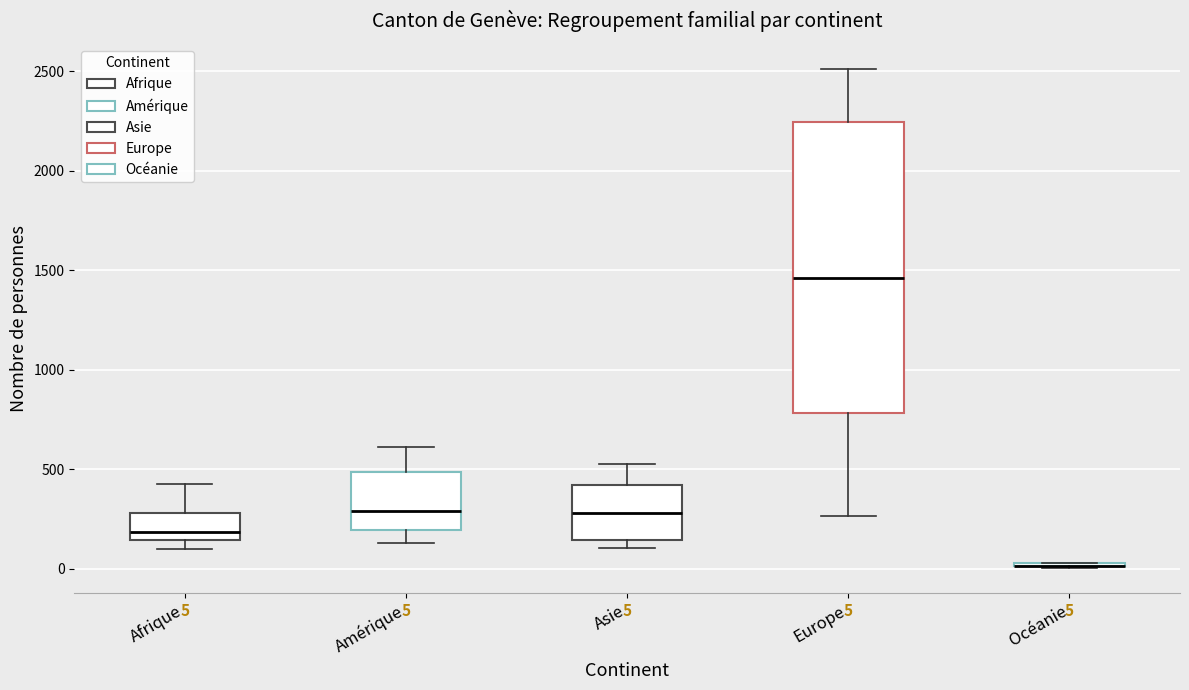

Which box is the tallest, from its lower edge to its upper edge?

Europe